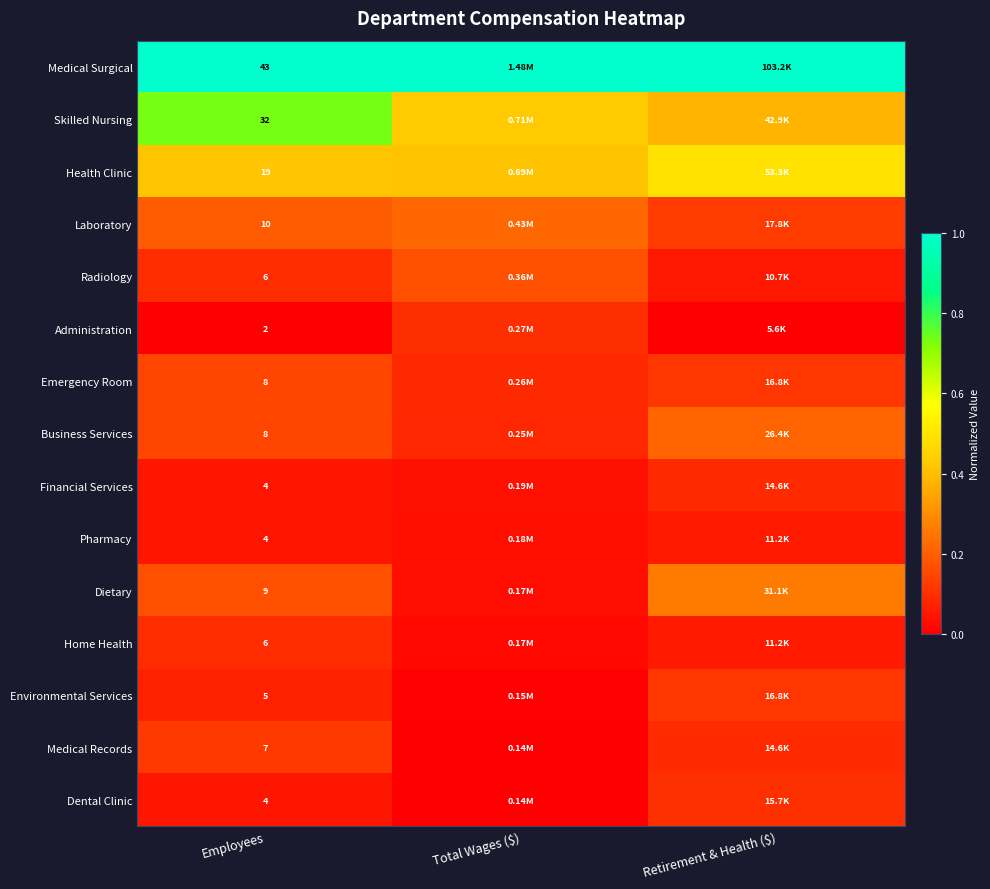

Is the value of Dietary at Retirement & Health ($) greater than the value of Administration at Employees?

Yes